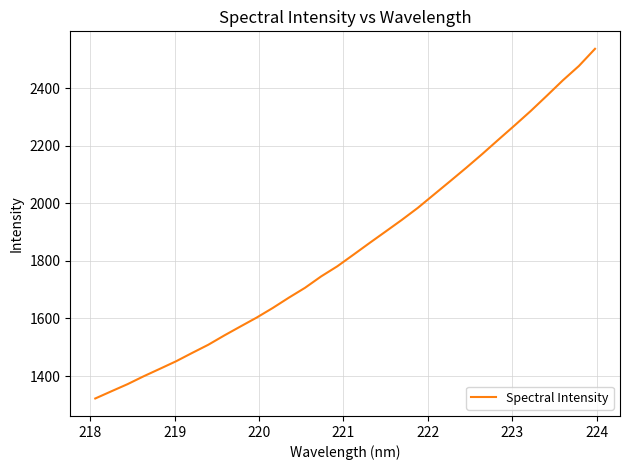

What is the difference between the maximum and minimum values?

1214.7